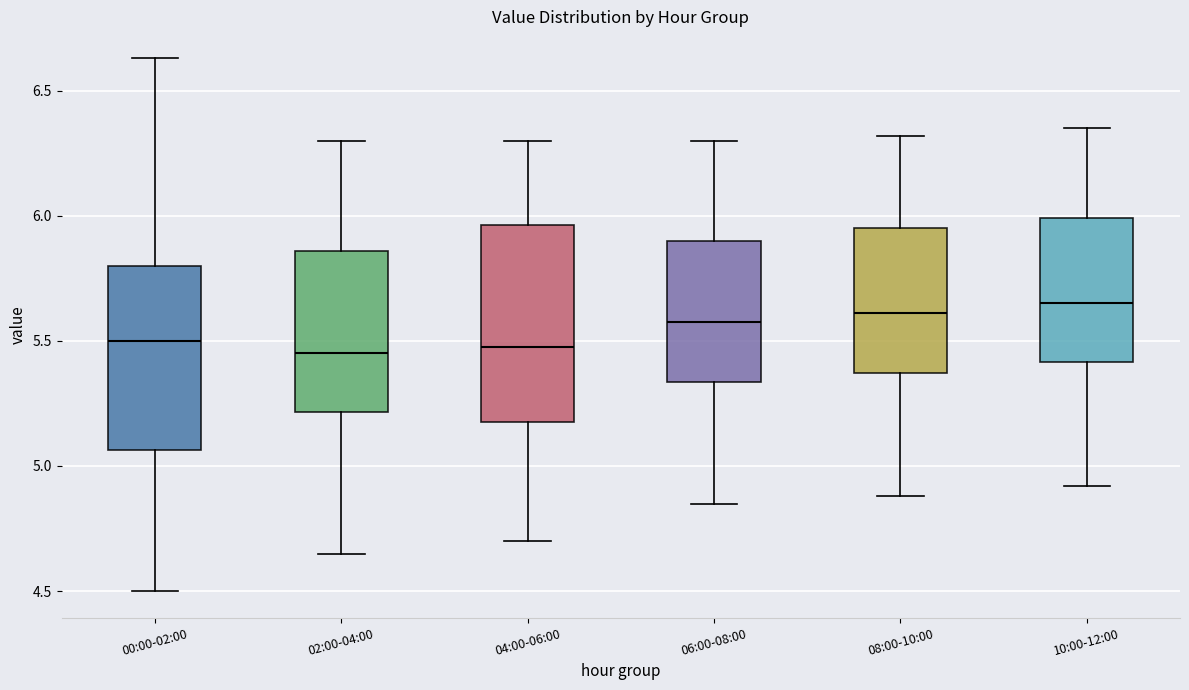

Reading left to right, transcribe this box plot: for each box, give where its median line is, the range the box spans, and where its two whiskers end, as read against the y-axis. The values are not printed on the chart, so give them approximately, as read against the axis.

00:00-02:00: median 5.50, box 5.05 to 5.80, whiskers 4.50 to 6.65
02:00-04:00: median 5.45, box 5.20 to 5.85, whiskers 4.65 to 6.30
04:00-06:00: median 5.50, box 5.20 to 5.95, whiskers 4.70 to 6.30
06:00-08:00: median 5.60, box 5.35 to 5.90, whiskers 4.85 to 6.30
08:00-10:00: median 5.60, box 5.35 to 5.95, whiskers 4.90 to 6.30
10:00-12:00: median 5.65, box 5.40 to 6.00, whiskers 4.90 to 6.35